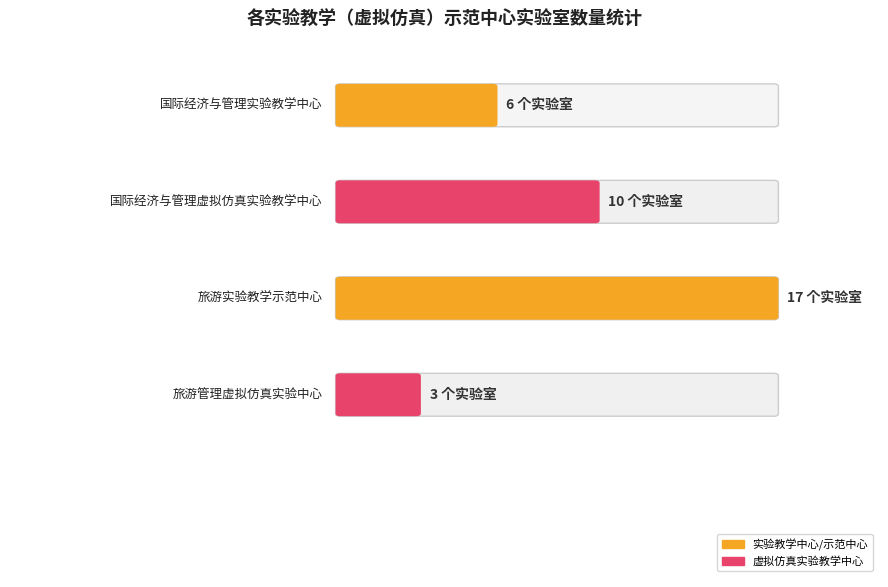

Which label corresponds to the largest value in the chart?

旅游实验教学示范中心